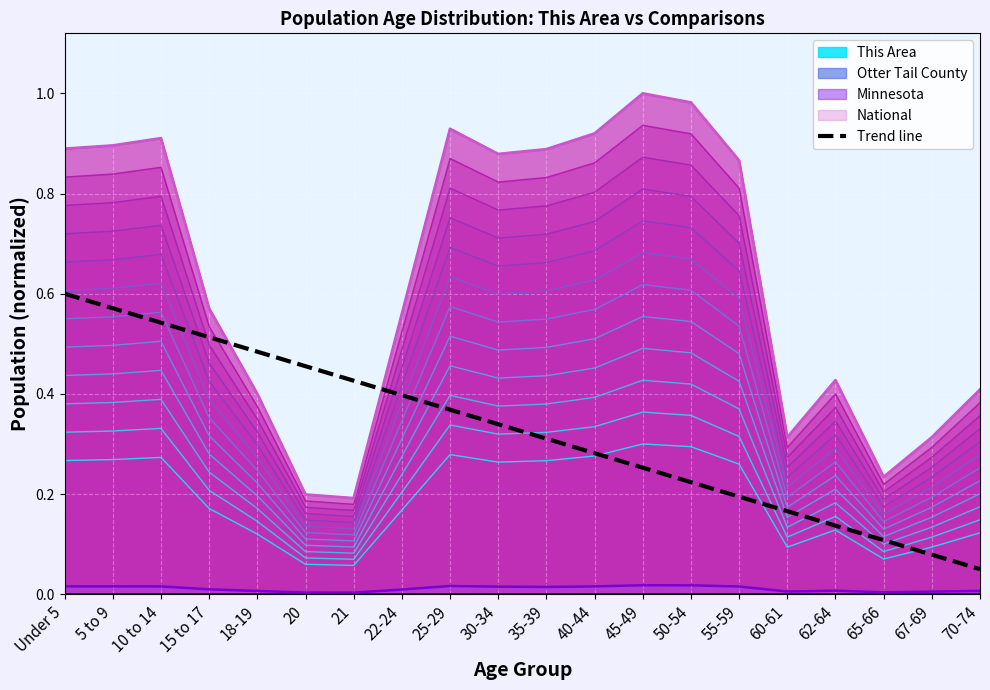

What is the label of the 18th point from the right?

10 to 14